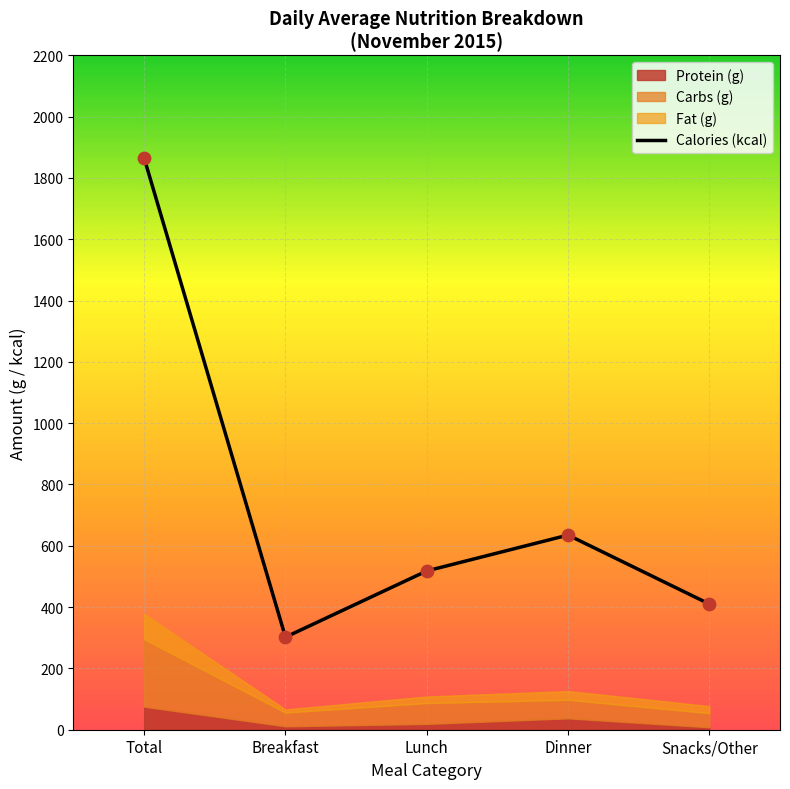

What is the change in value from Total to Dinner?

-1230